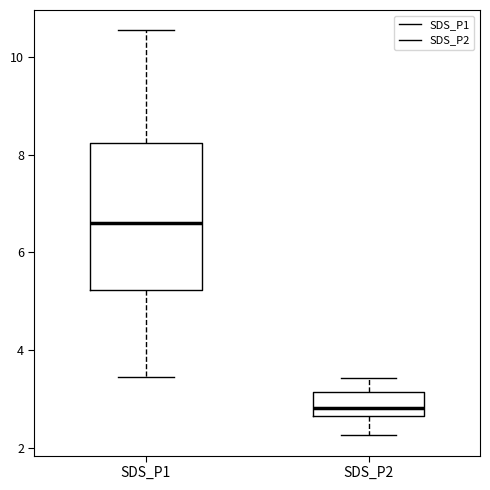

Where is the lower edge of the box for SDS_P2 on the y-axis? The values are not printed on the chart, so give them approximately, as read against the axis.

2.6